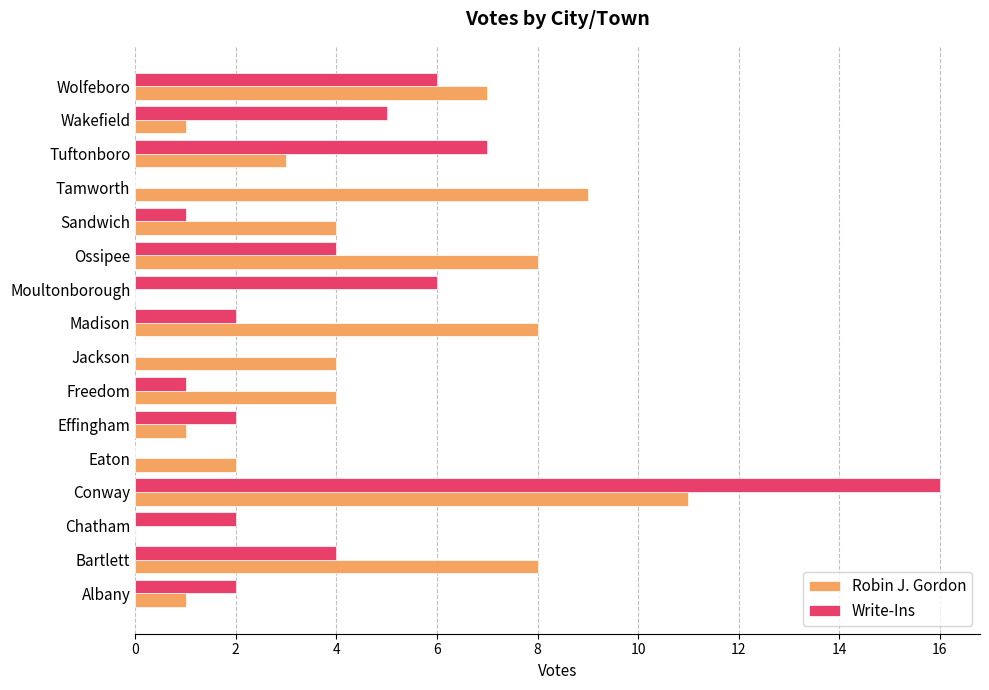

True or false: Write-Ins has a value of 0 at Jackson.

True